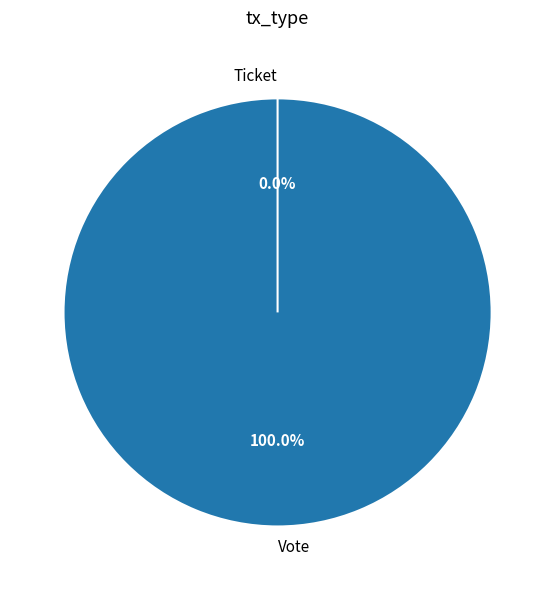

Is it true that Vote is 99% of the pie?

False